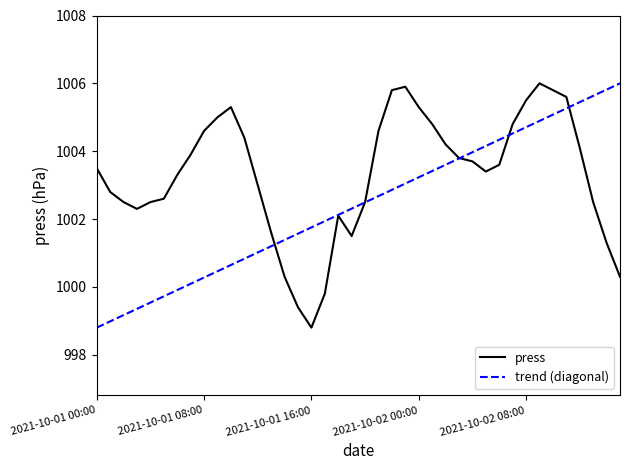

What is the value of the 18th point from the left?

999.8